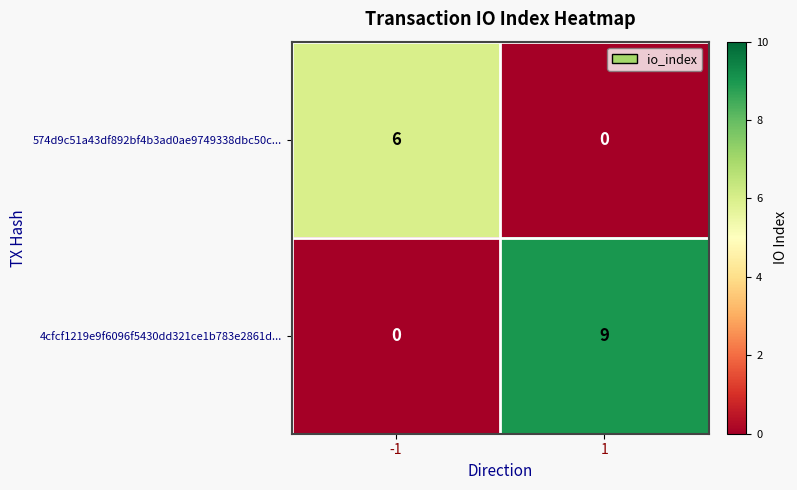

What is the difference between the maximum and minimum values in the 574d9c51a43df892bf4b3ad0ae9749338dbc50c... series?

6